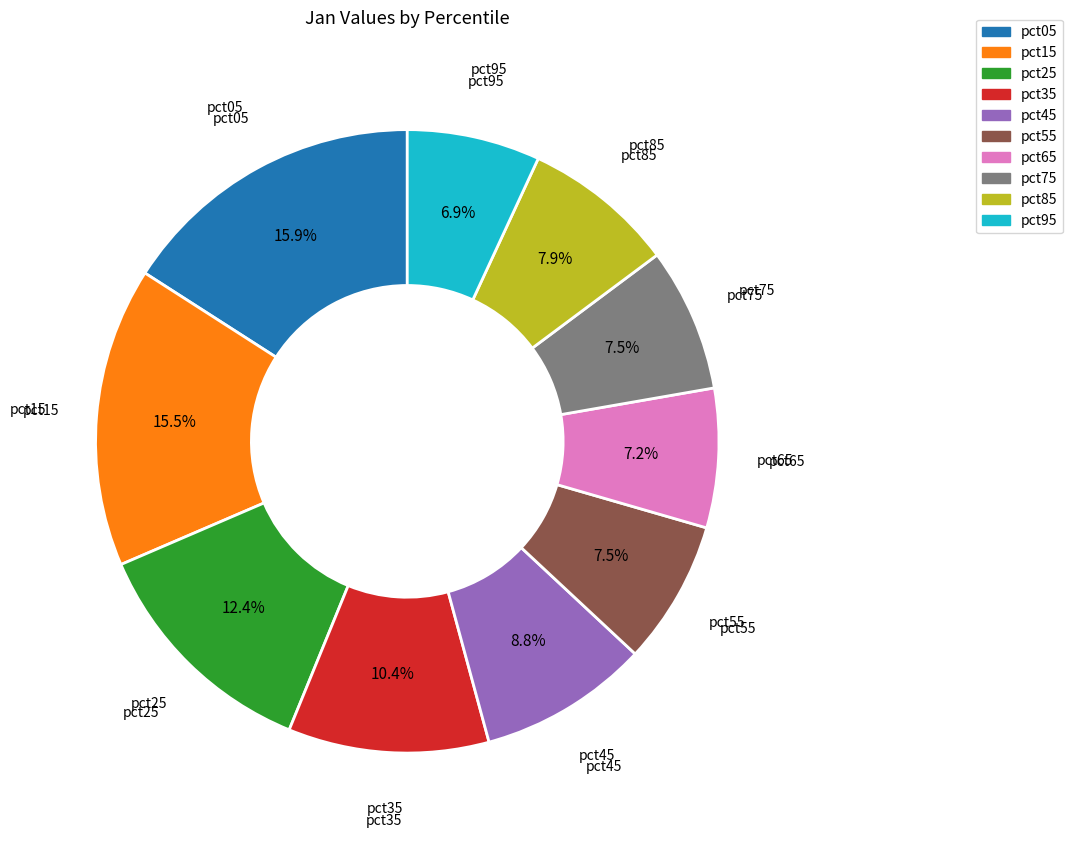

Between pct95 and pct75, which is larger?

pct75